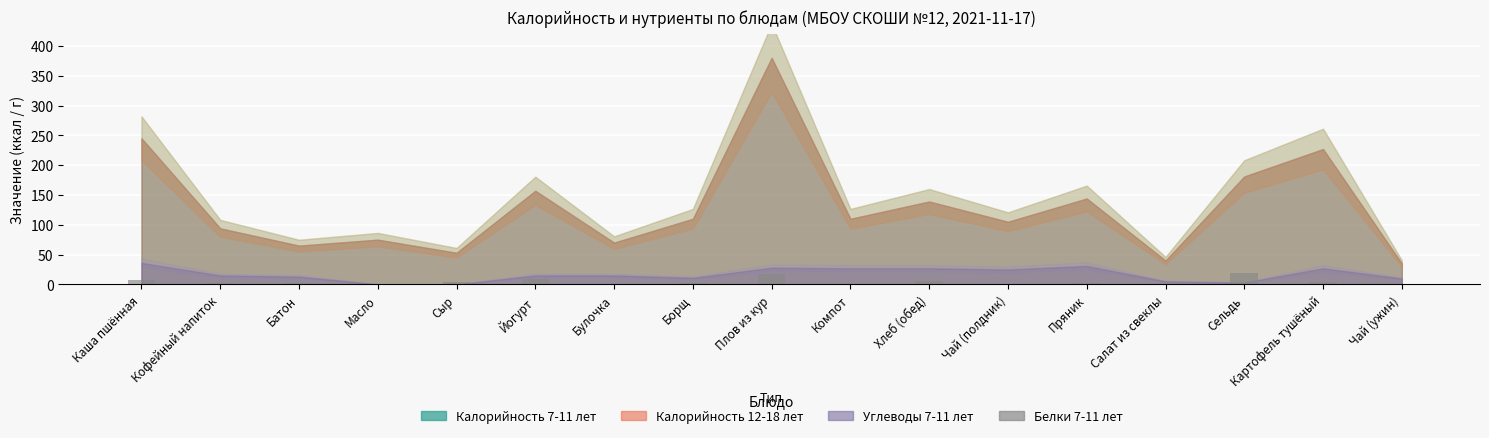

Count the number of data series in this chart.

1